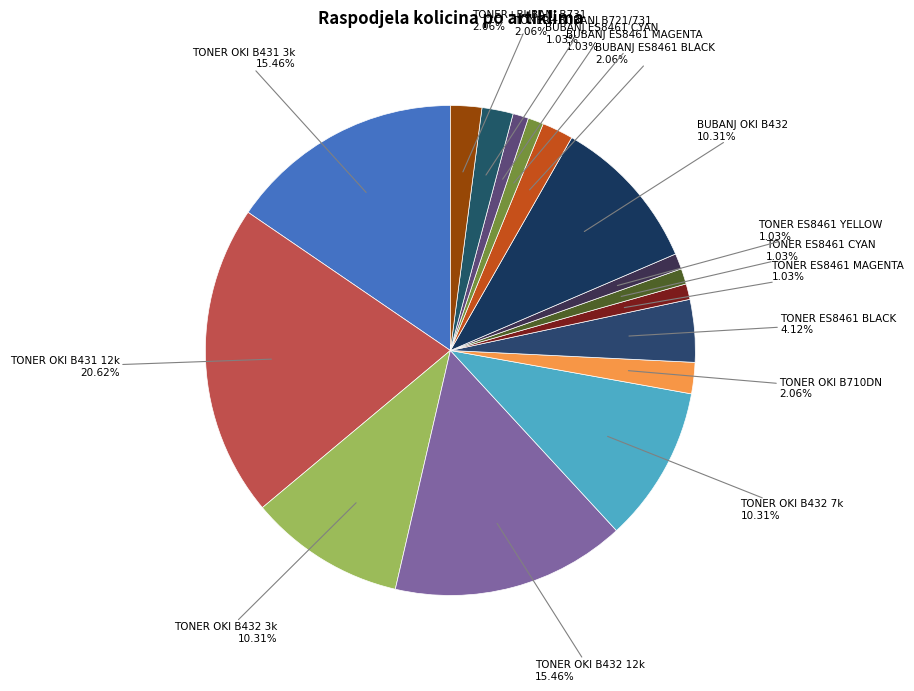

Rank the categories by value from lowest to highest.

TONER ES8461 MAGENTA, TONER ES8461 CYAN, TONER ES8461 YELLOW, BUBANJ ES8461 MAGENTA, BUBANJ ES8461 CYAN, TONER OKI B710DN, BUBANJ ES8461 BLACK, TONER+BUBANJ B721/731, TONER+BUBANJ B731, TONER ES8461 BLACK, TONER OKI B432 3k, TONER OKI B432 7k, BUBANJ OKI B432, TONER OKI B431 3k, TONER OKI B432 12k, TONER OKI B431 12k